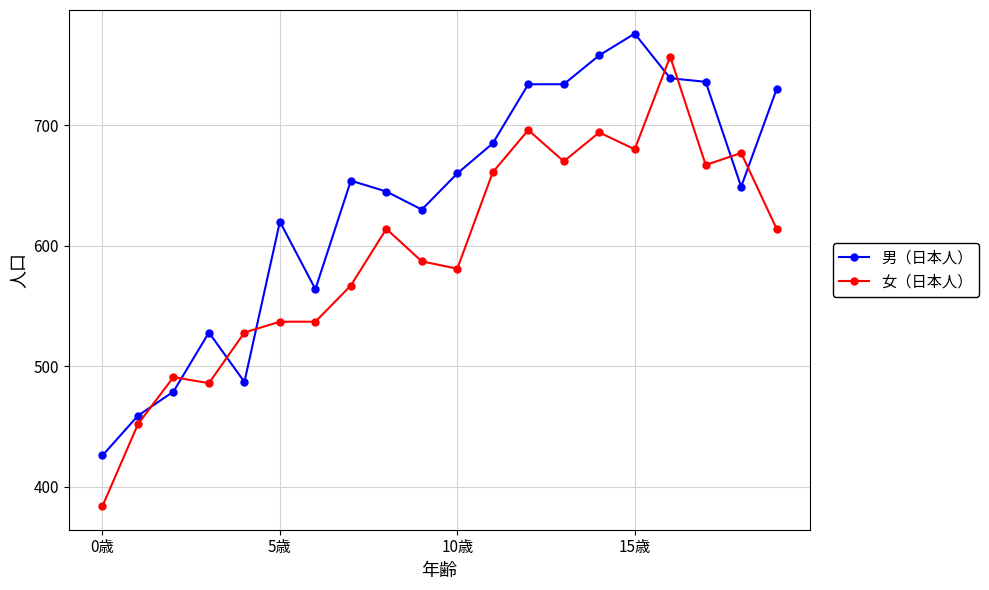

Reading right to left, what are all the values shown in this chart?

男（日本人）: 730	649	736	739	776	758	734	734	685	660	630	645	654	564	620	487	528	479	459	426
女（日本人）: 614	677	667	757	680	694	670	696	661	581	587	614	567	537	537	528	486	491	452	384